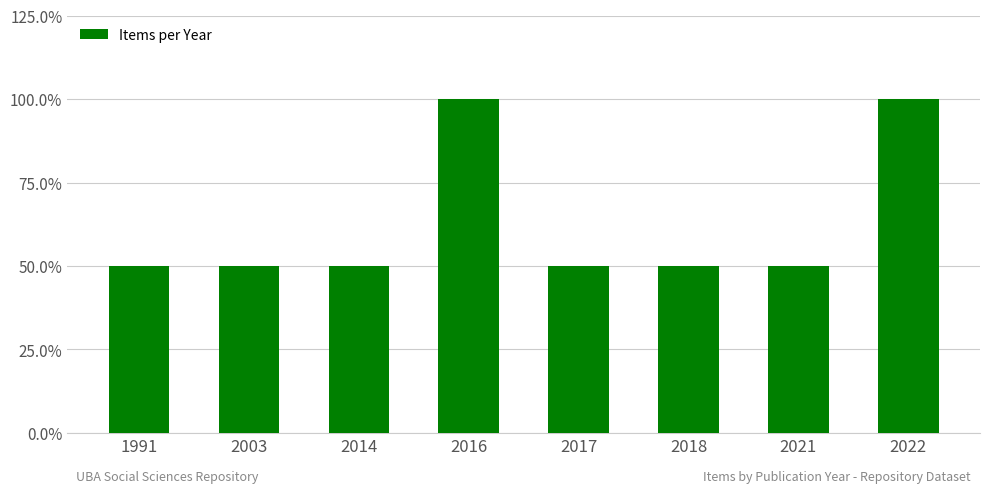

Which label corresponds to the smallest value in the chart?

1991